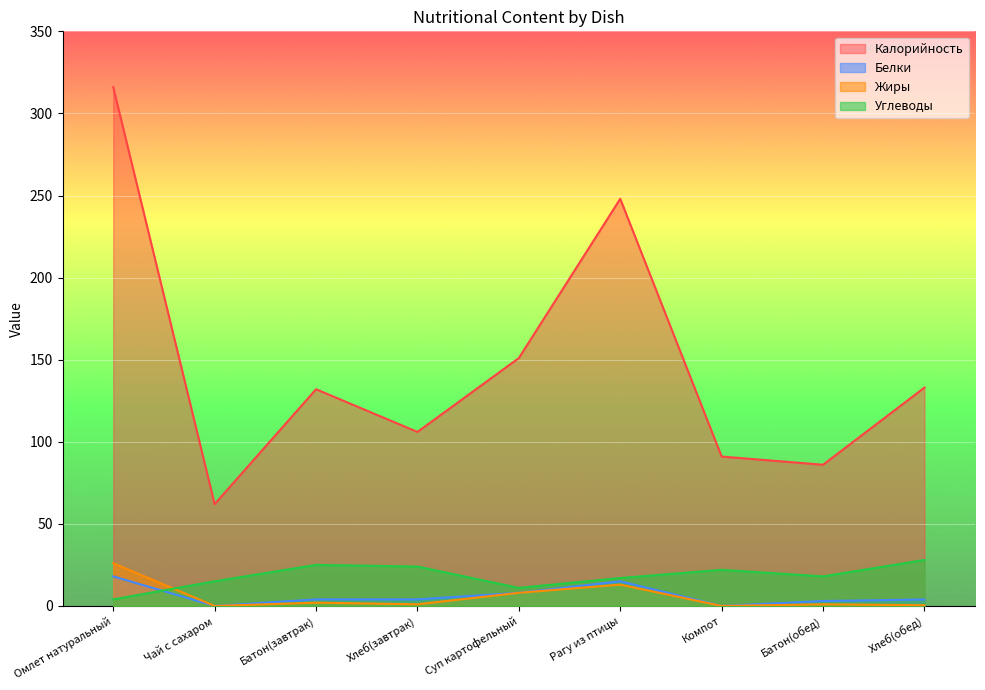

What position from the left is Компот?

7